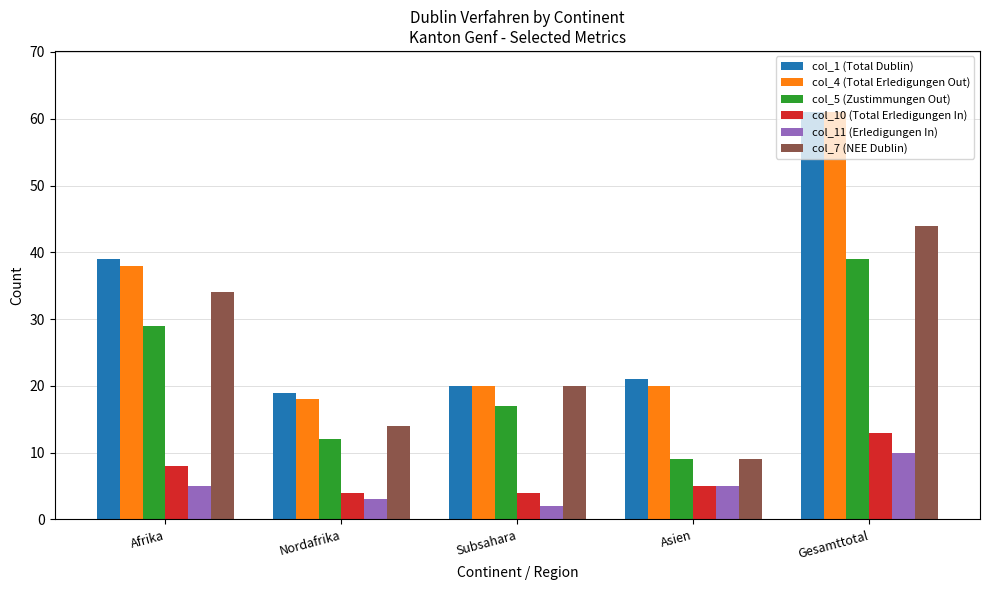

Reading right to left, transcribe all the data shown in this chart.

col_1 (Total Dublin): Gesamttotal=61	Asien=21	Subsahara=20	Nordafrika=19	Afrika=39
col_4 (Total Erledigungen Out): Gesamttotal=61	Asien=20	Subsahara=20	Nordafrika=18	Afrika=38
col_5 (Zustimmungen Out): Gesamttotal=39	Asien=9	Subsahara=17	Nordafrika=12	Afrika=29
col_10 (Total Erledigungen In): Gesamttotal=13	Asien=5	Subsahara=4	Nordafrika=4	Afrika=8
col_11 (Erledigungen In): Gesamttotal=10	Asien=5	Subsahara=2	Nordafrika=3	Afrika=5
col_7 (NEE Dublin): Gesamttotal=44	Asien=9	Subsahara=20	Nordafrika=14	Afrika=34